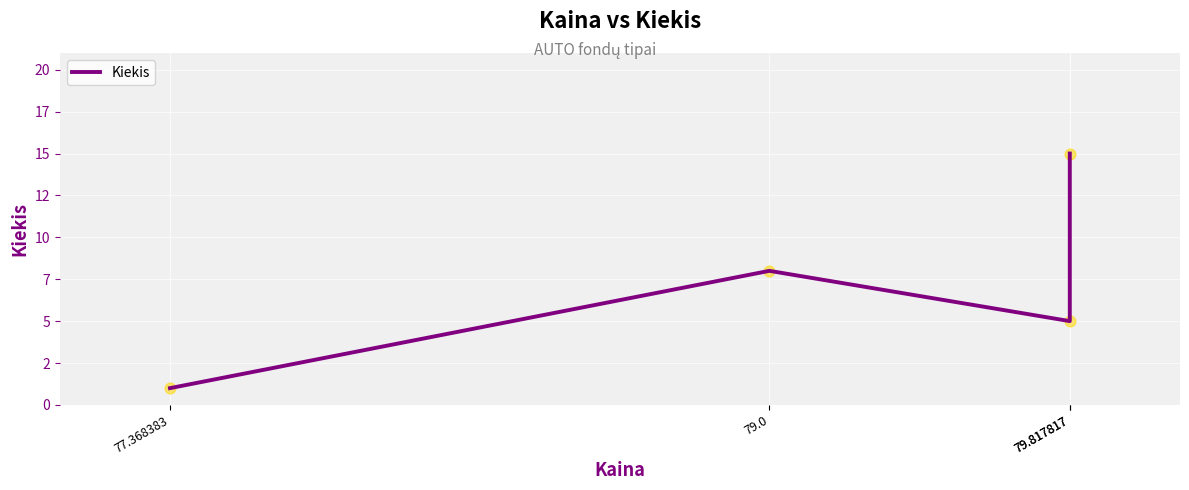

What is the change in value from 79.0 to 79.817817?

-3